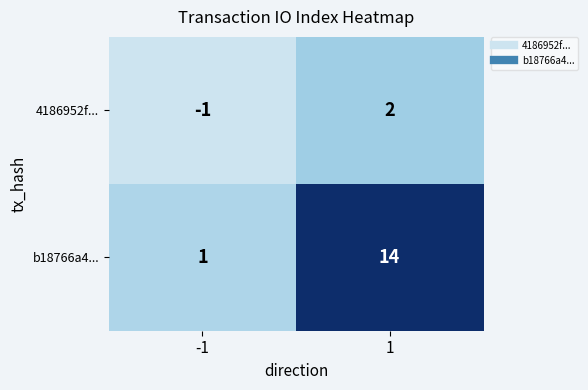

Count the number of data series in this chart.

2